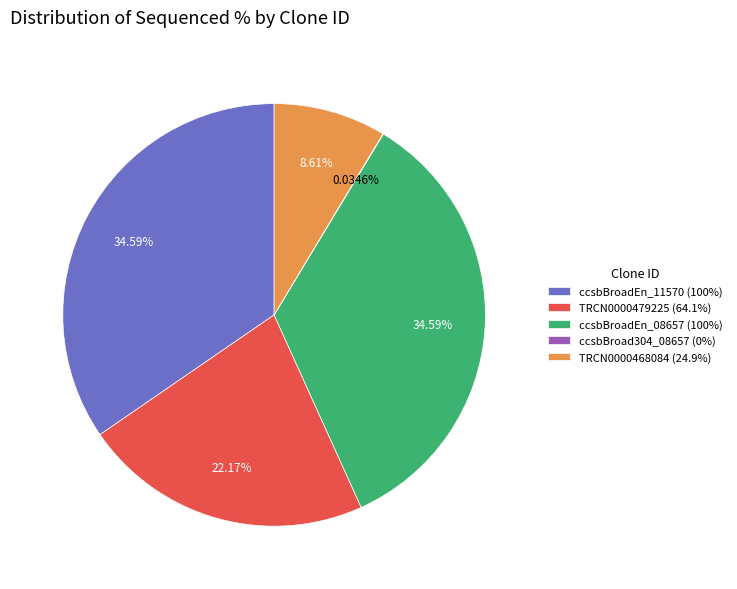

Is there a majority slice in this chart?

No